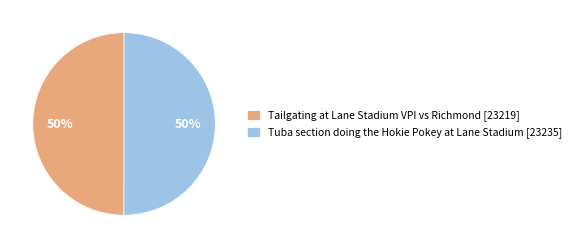

Is it true that Tailgating at Lane Stadium VPI vs Richmond [23219] is 50% of the pie?

True